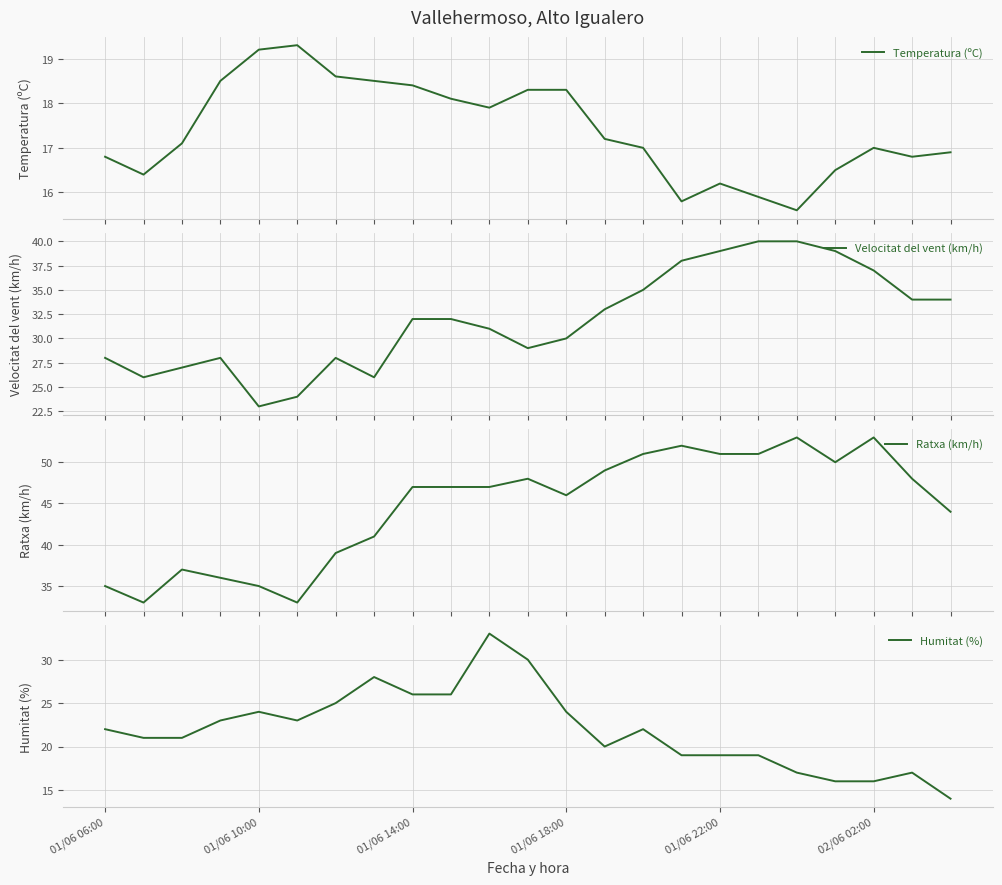

What is the sum of all Velocitat del vent (km/h) values?

733